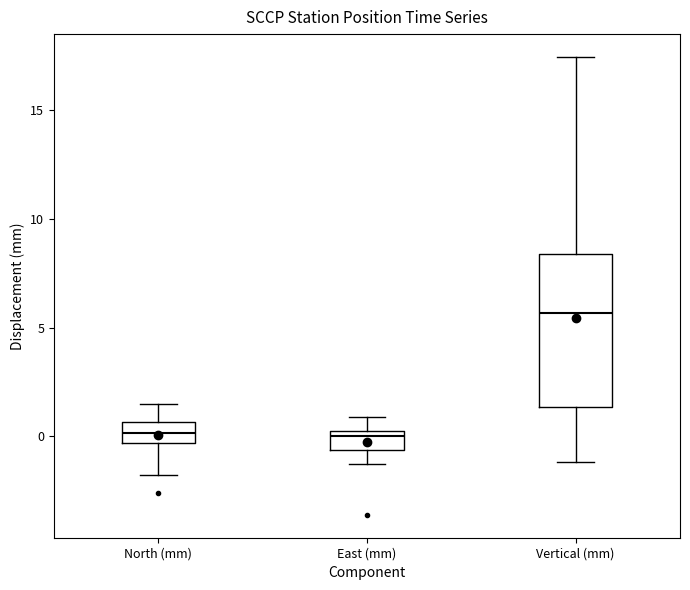

Reading left to right, read every box against the y-axis: the position of its median line, the range the box covers, and the ends of its whiskers. The values are not printed on the chart, so give them approximately, as read against the axis.

North (mm): median 0.0, box -0.5 to 0.5, whiskers -2.0 to 1.5
East (mm): median 0.0 (just below the box's upper edge), box -0.5 to 0.0, whiskers -1.5 to 1.0
Vertical (mm): median 5.5, box 1.5 to 8.5, whiskers -1.0 to 17.5